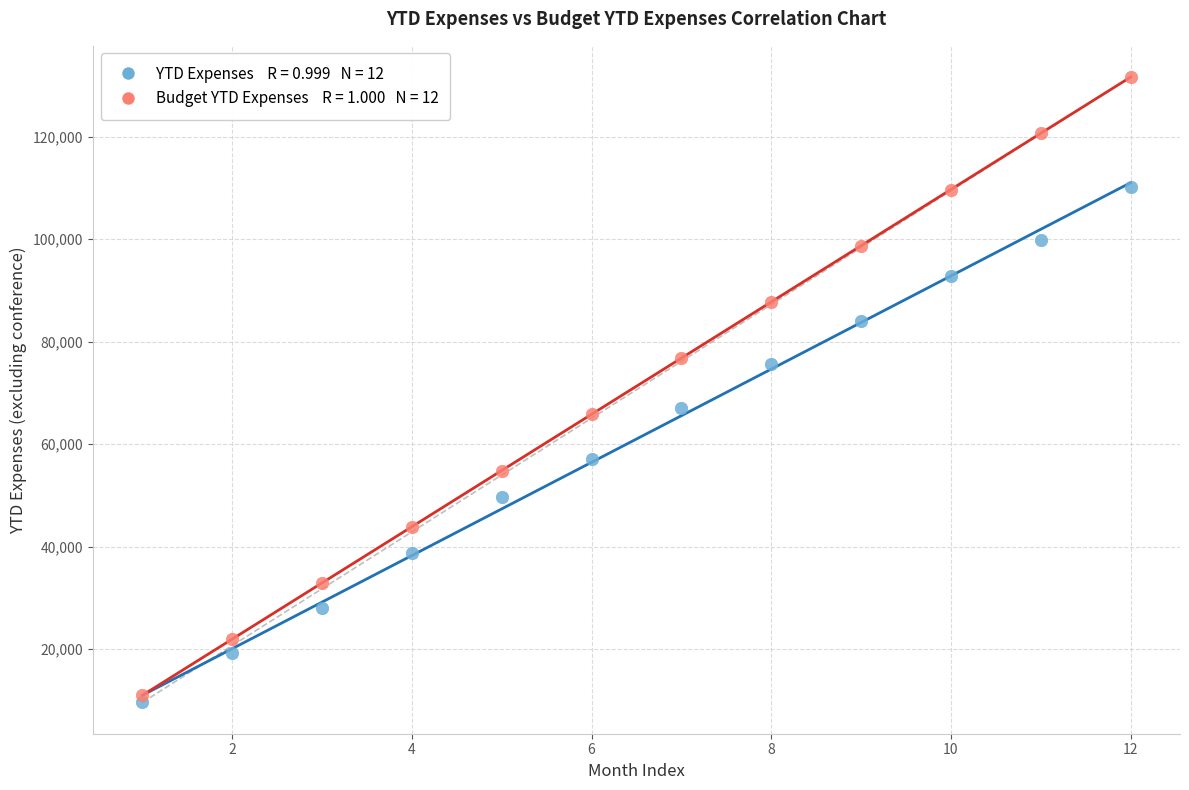

Across all data points, what is the range of Y values (max minus min)?

122071.1